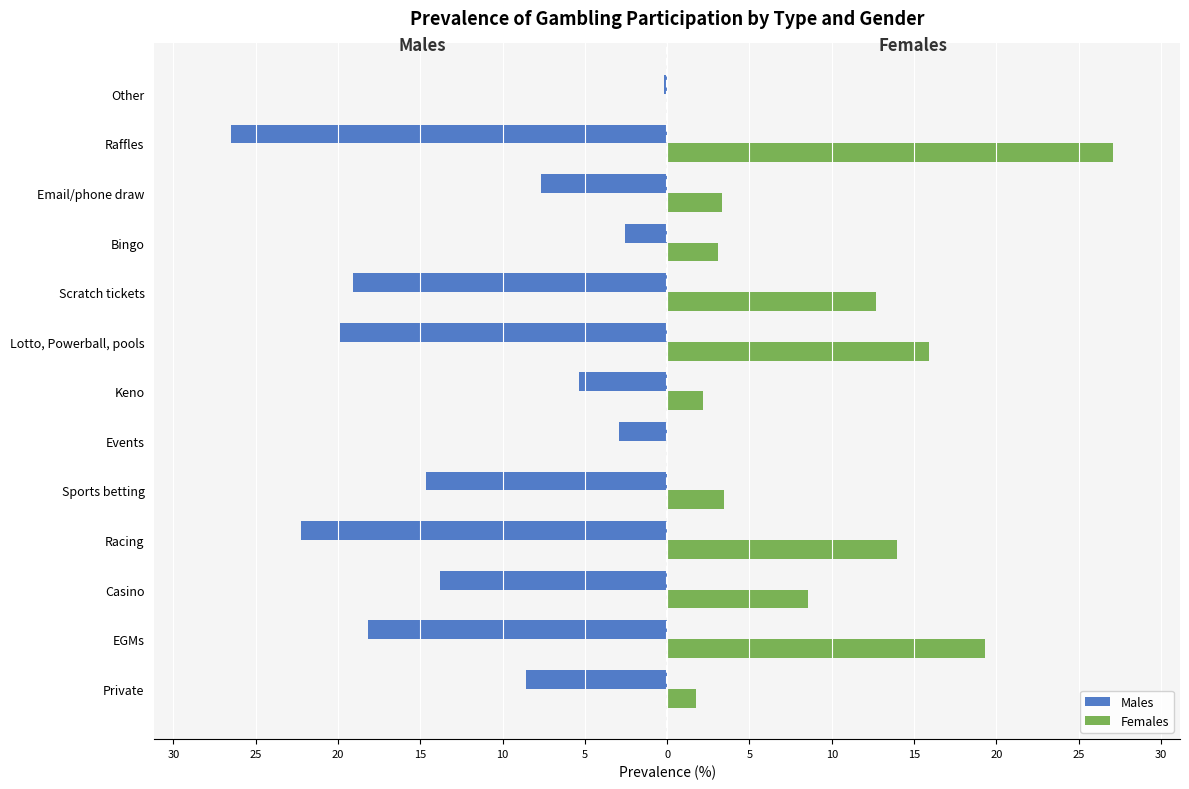

What are all the series names shown in the legend?

Males, Females